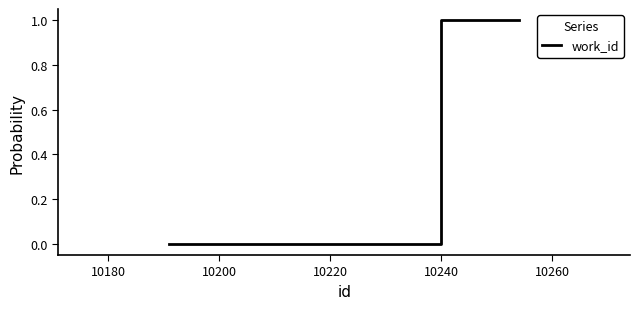

Count the number of data series in this chart.

1